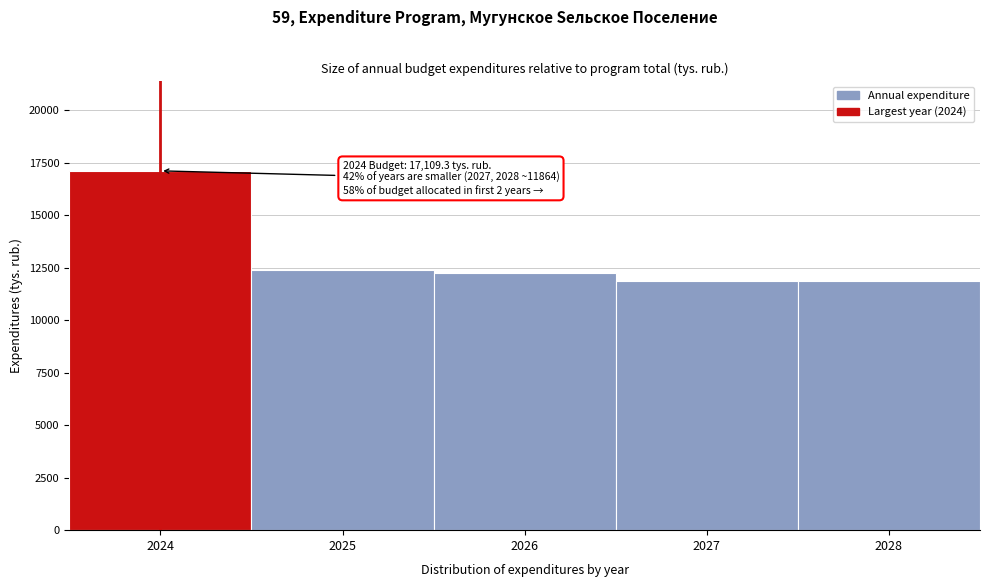

Reading left to right, extract all data points from this chart.

17109.3	12375.3	12264.0	11864.0	11864.0